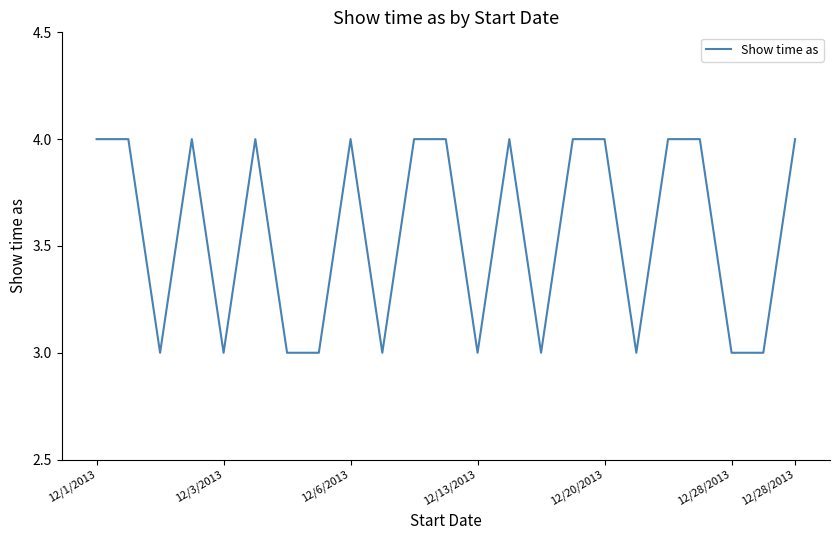

What is the maximum value shown in the chart?

4